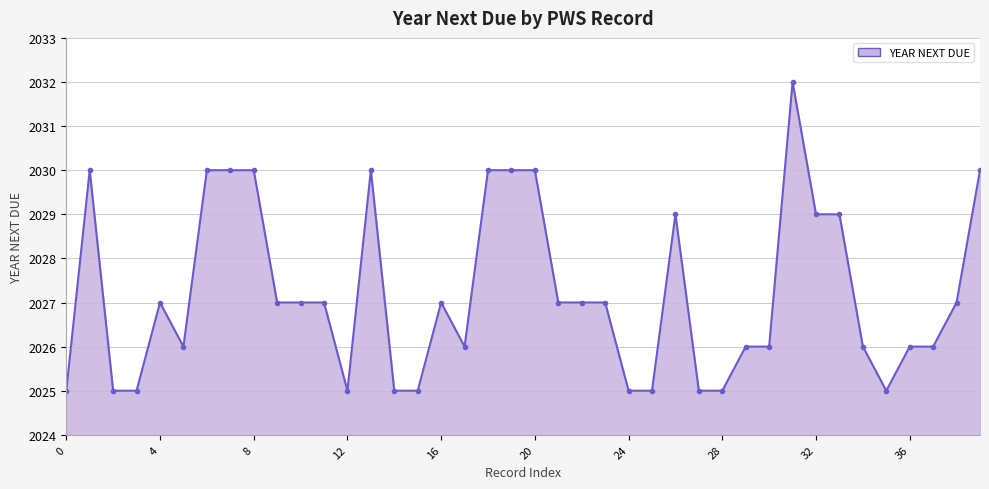

True or false: the data shows 1190 at 25.

False